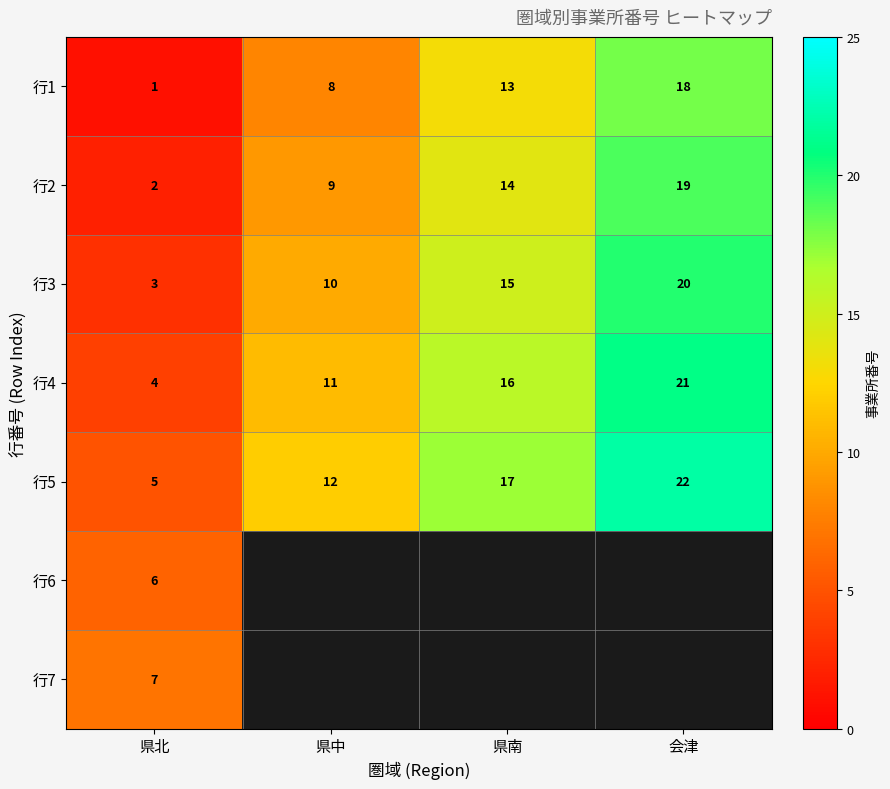

Rank the categories by 行5 value from highest to lowest.

会津, 県南, 県中, 県北